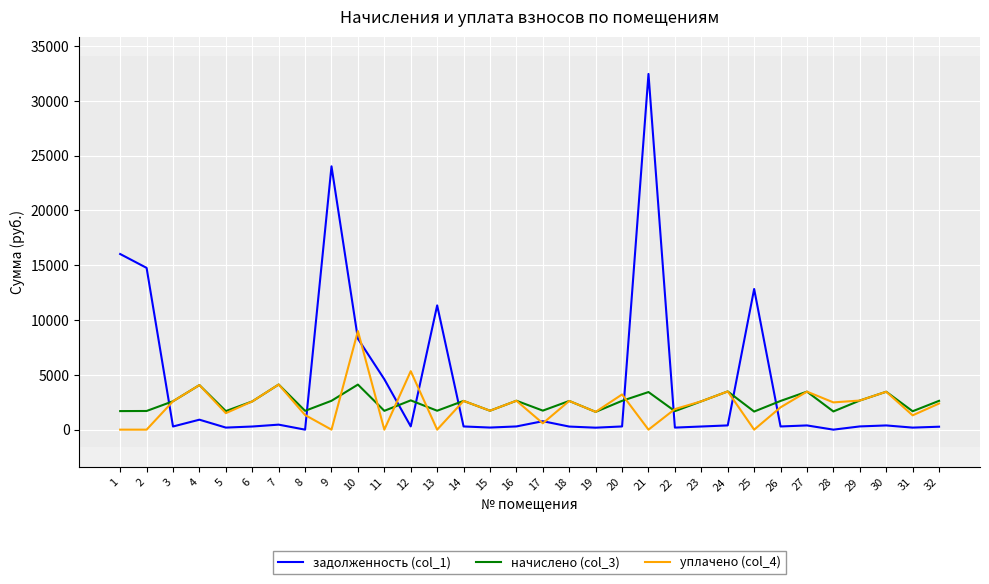

At which category is the sum across all series the highest?

21